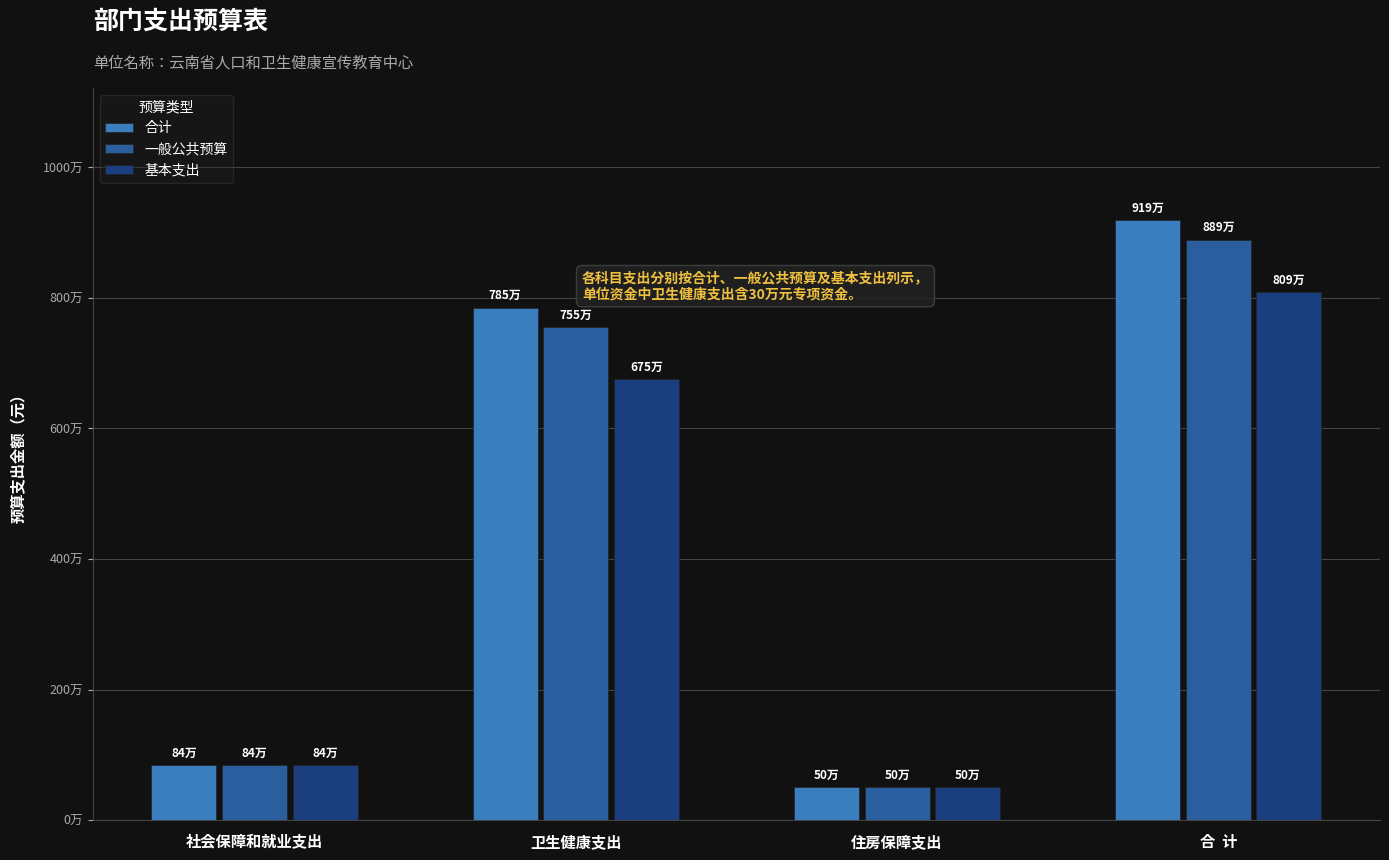

What is the value of the 基本支出 bar at the 4th from the left?

8093729.0